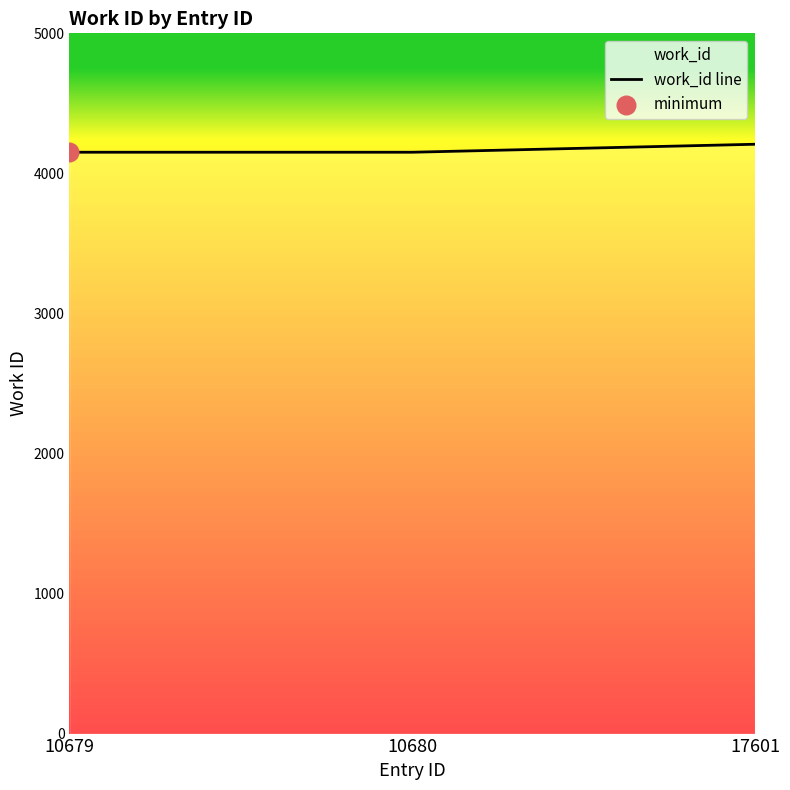

Which has a higher value, 10679 or 17601?

17601